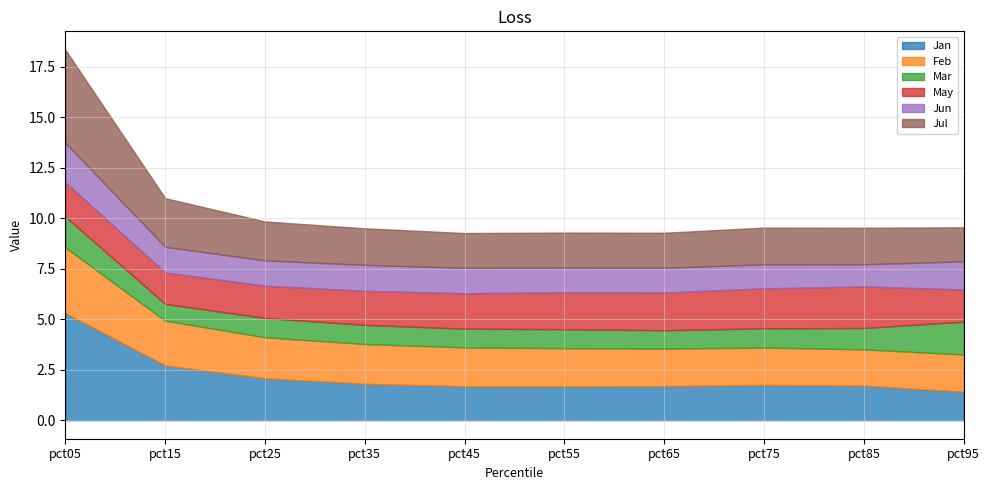

What is the difference between the maximum and minimum values in the Jan series?

3.9